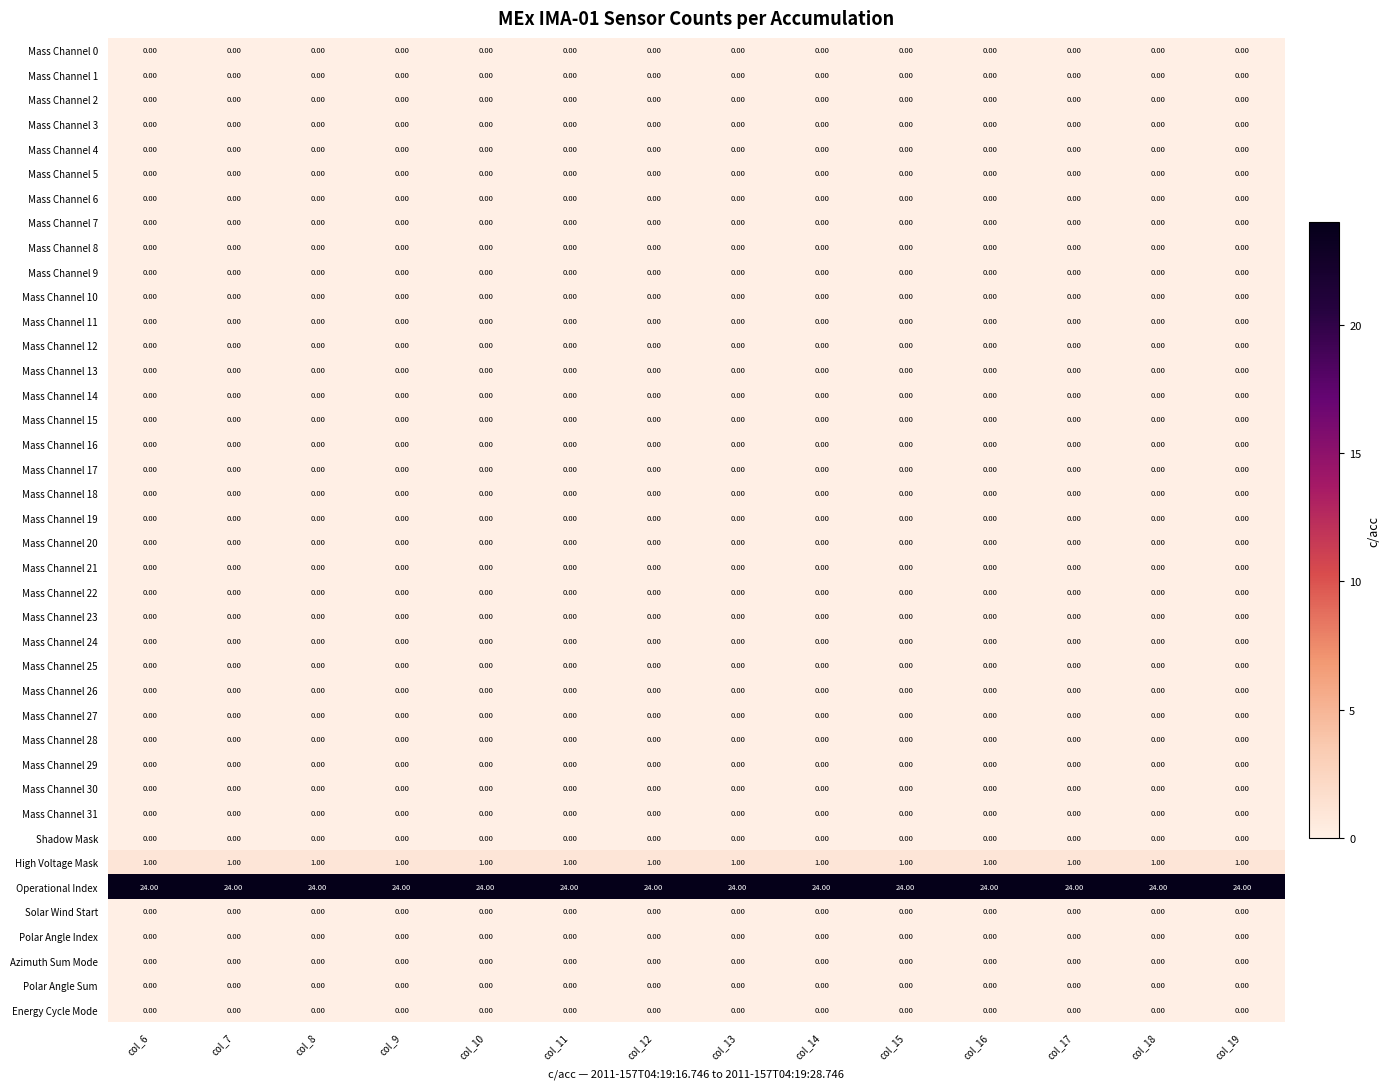

What is the difference between the highest and lowest values at col_8?

24